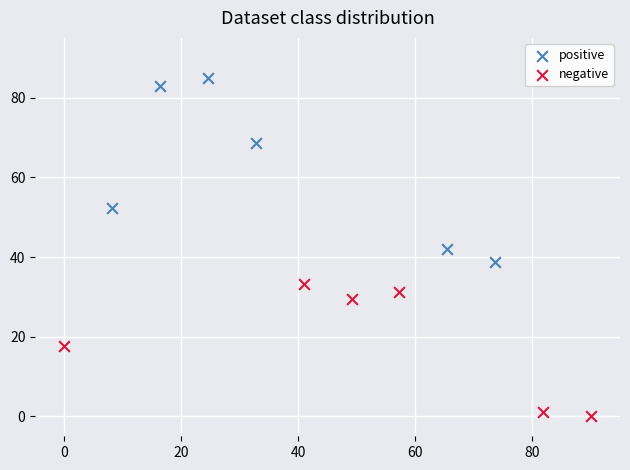

Which series has the widest spread of Y values?

positive